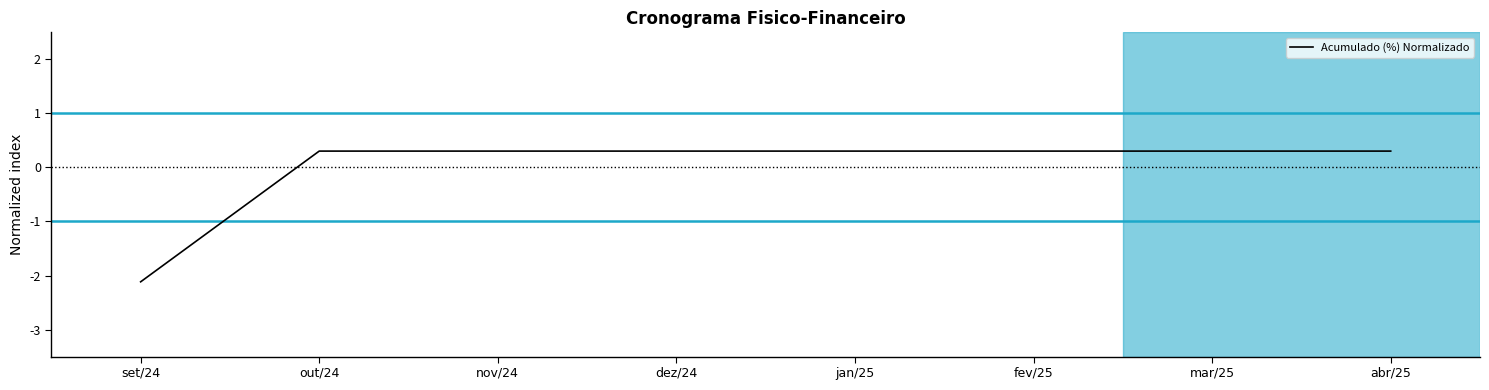

Which category has the lowest value across all series?

set/24